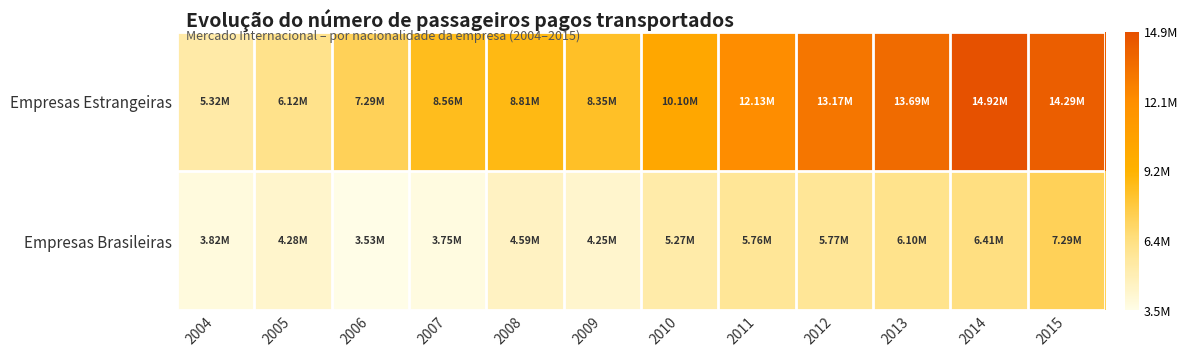

Which series has the largest range (max minus min)?

Empresas Estrangeiras